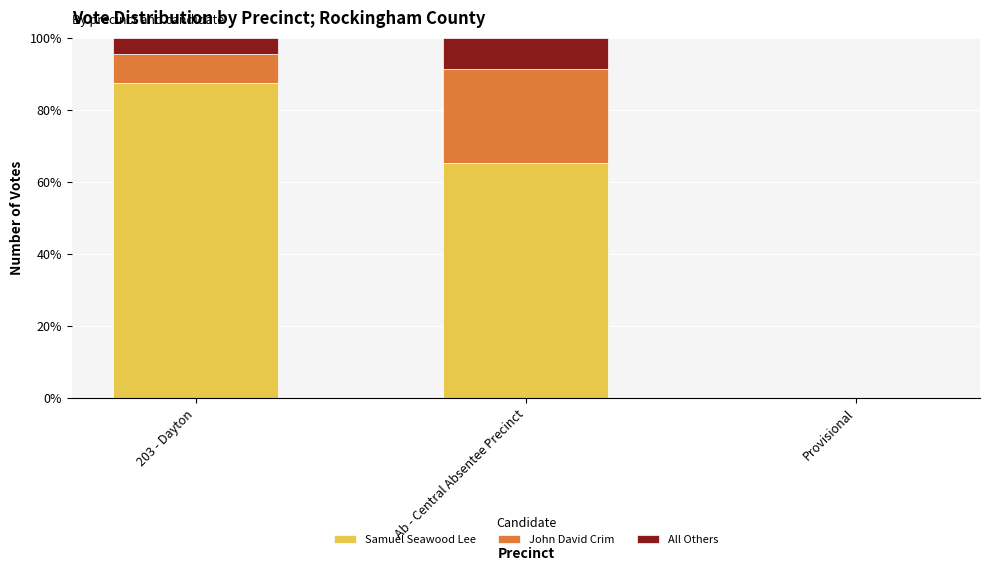

Reading left to right, transcribe the values for Samuel Seawood Lee.

203 - Dayton=87.4	Ab - Central Absentee Precinct=65.2	Provisional=0.0